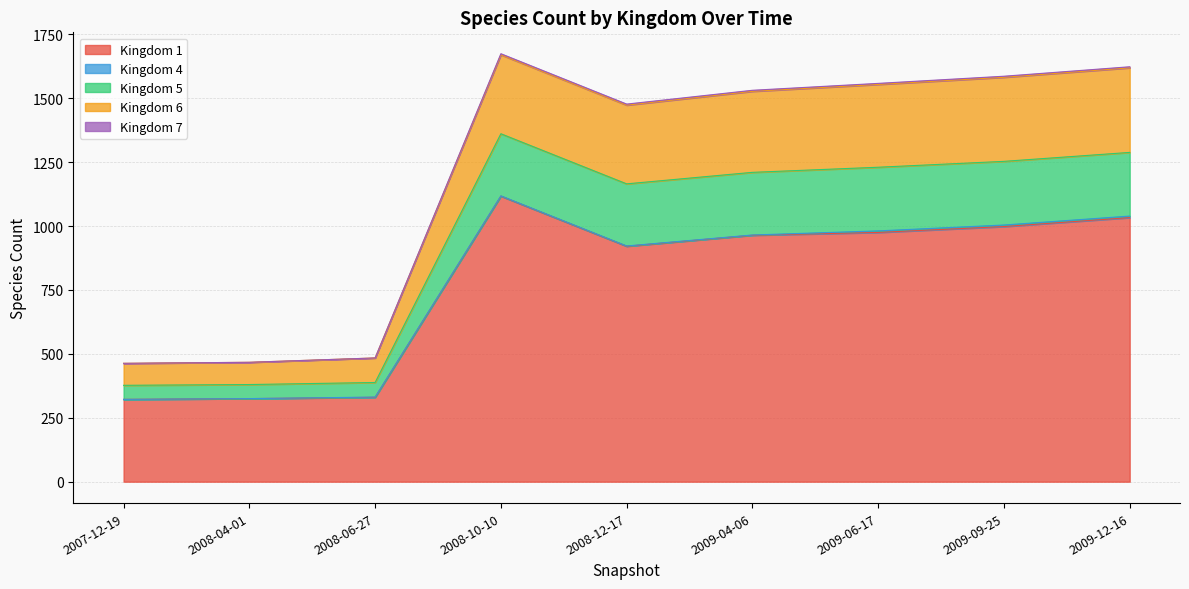

Where is the first local minimum for 6?

2008-12-17